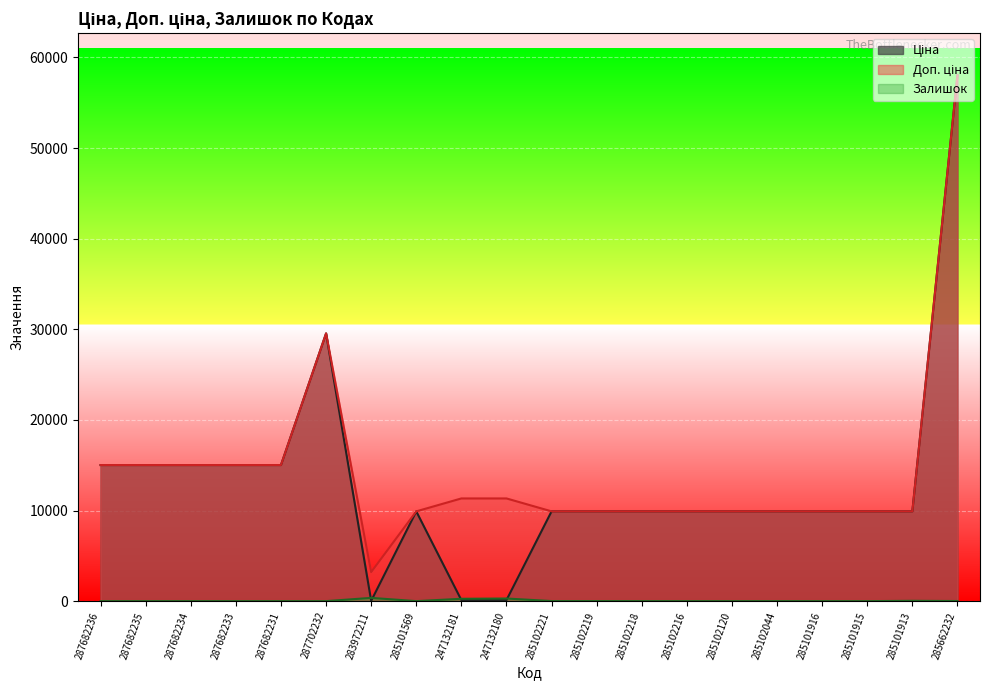

Which series changed the most between 287682231 and 285101915?

Ціна